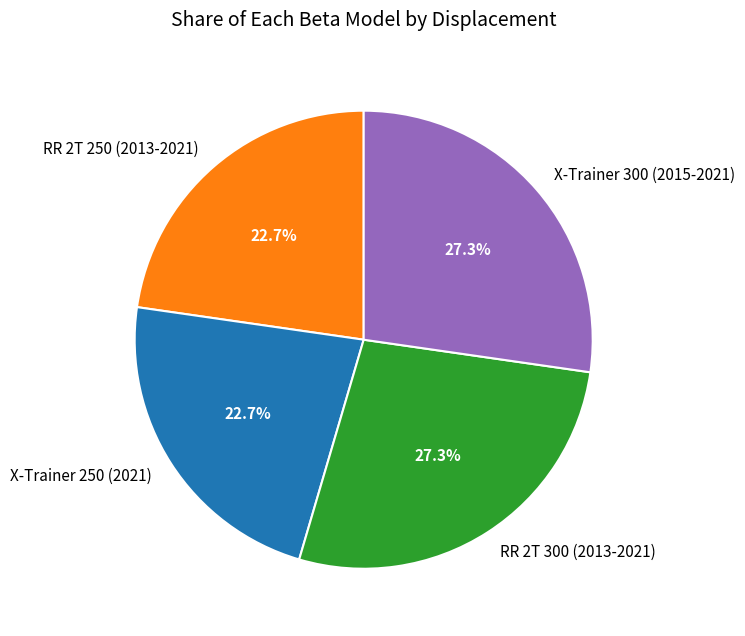

Is there any slice that represents more than half of the pie?

No